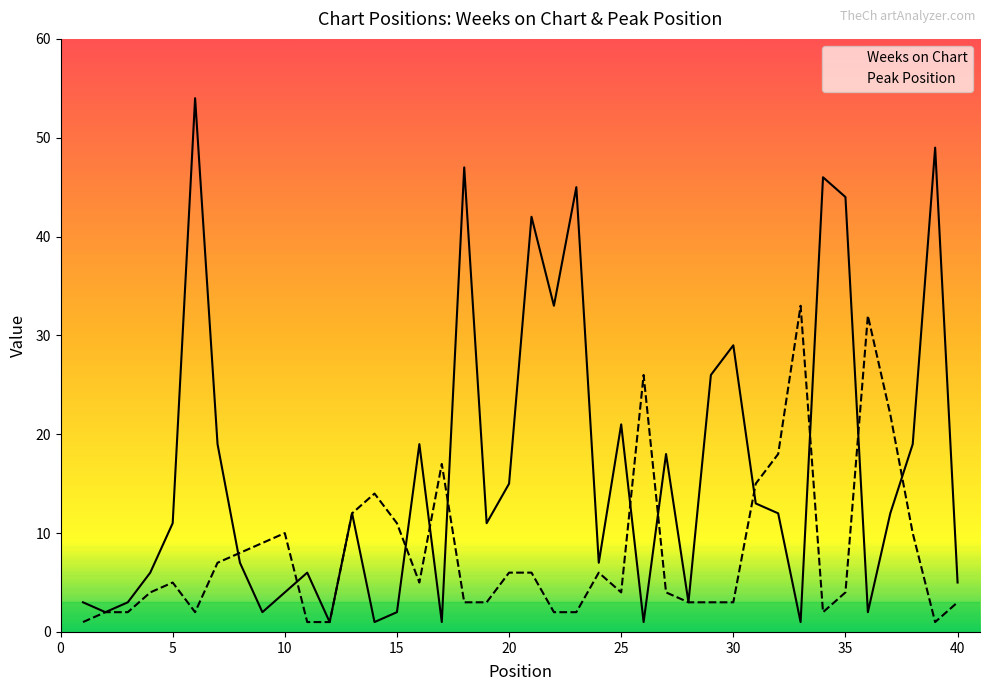

True or false: Weeks on Chart has a value of 15 at 20.

True